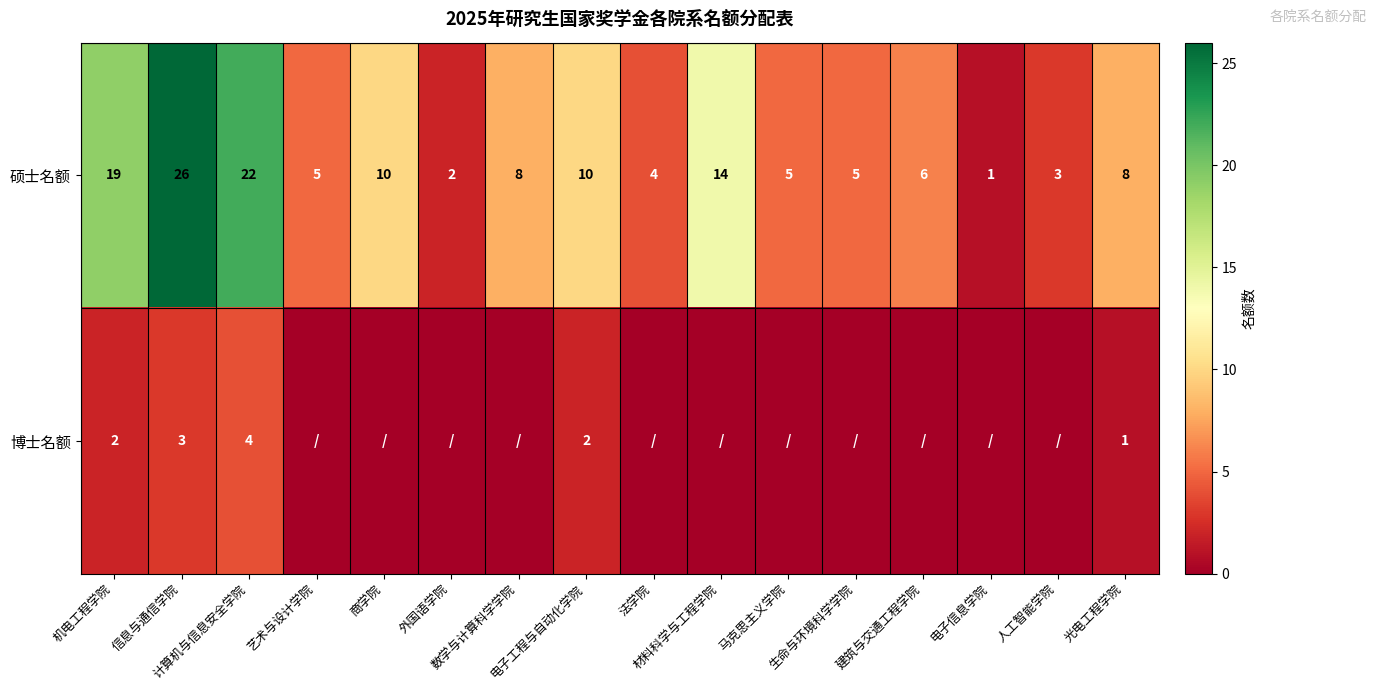

Which category has the highest value in the 硕士名额 series?

信息与通信学院